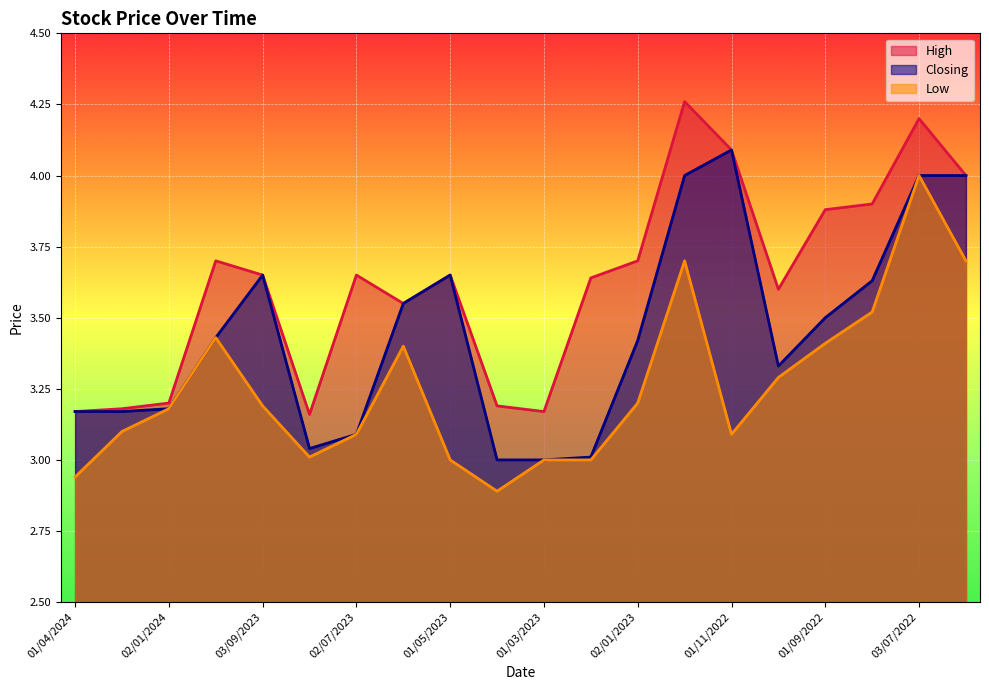

What is the total value across all series at 03/09/2023?

10.5